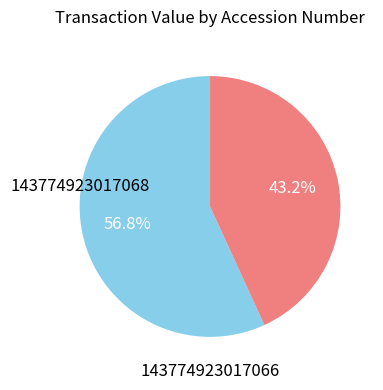

Is there a majority slice in this chart?

Yes